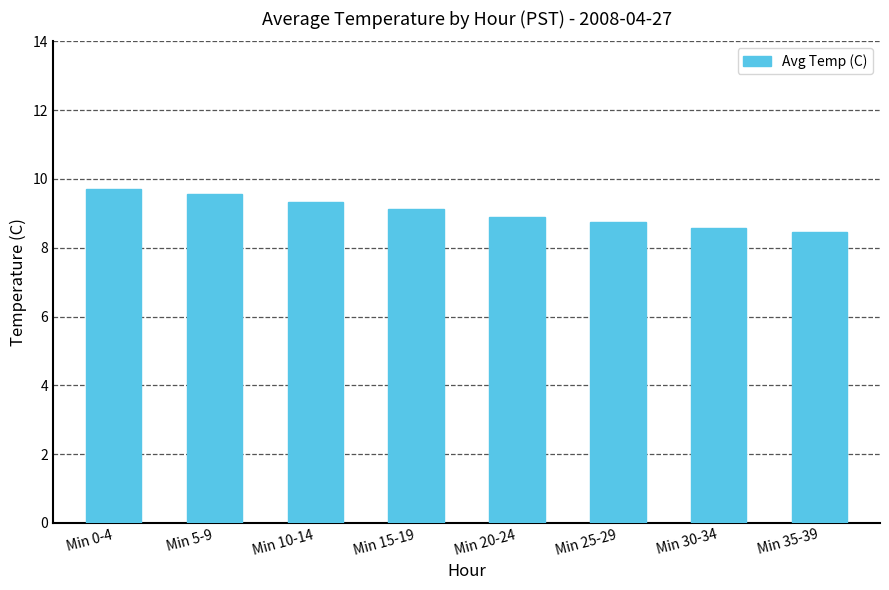

Are the bars grouped side by side (vs. stacked)?

No